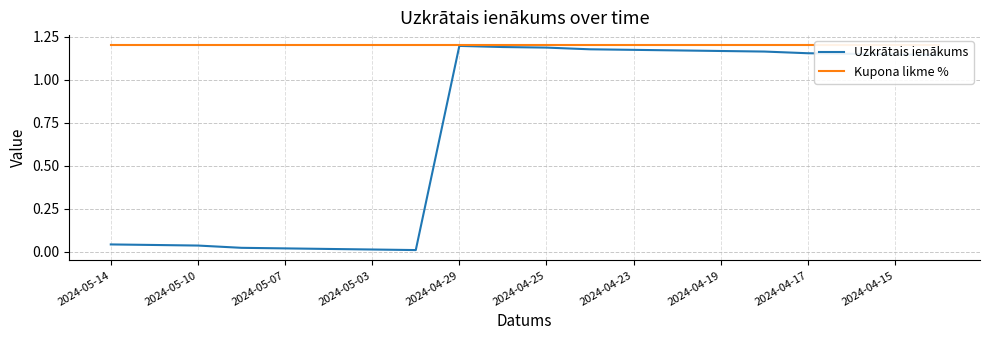

What is the average value of the Kupona likme % series?

1.2